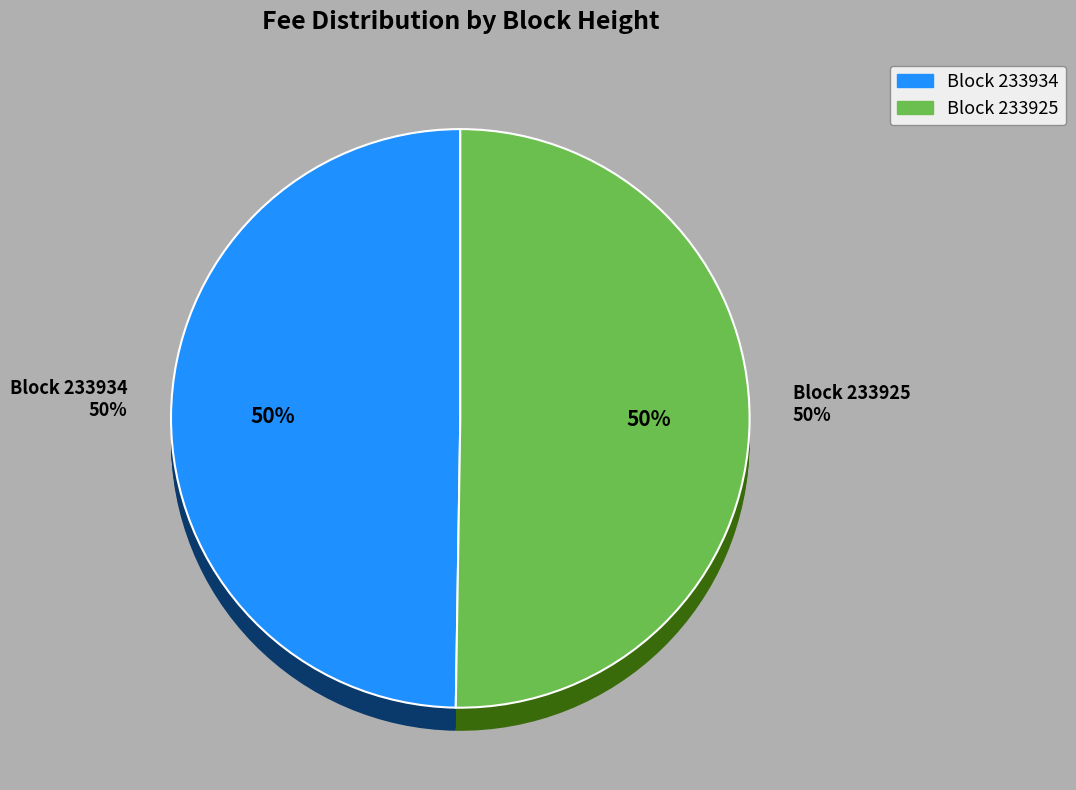

To the nearest percent, what percentage of the pie is 233925?

50%